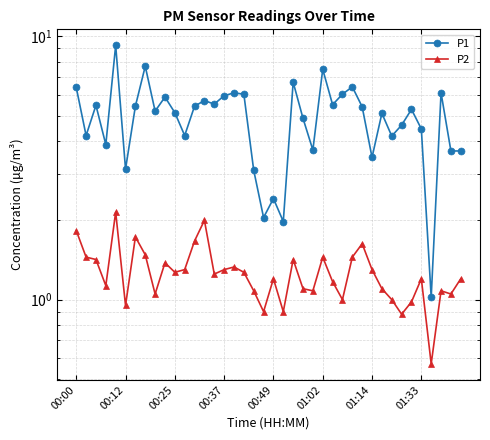

What is the average value of the P2 series?

1.3